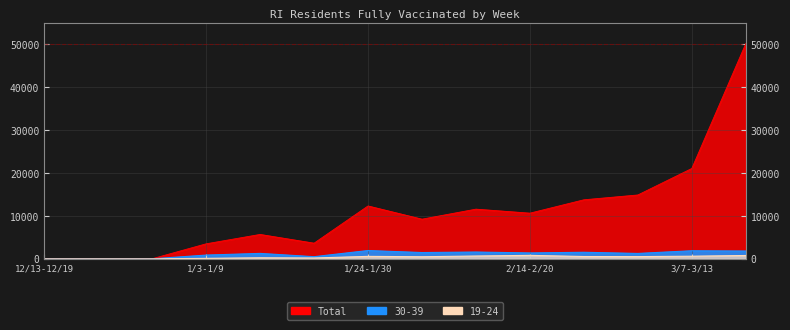

Which series has the largest range (max minus min)?

Total